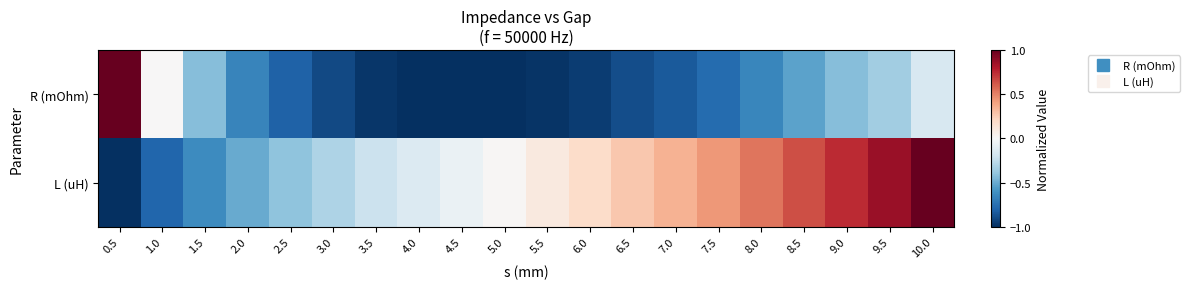

Which has a higher value, 1.0 or 7.0?

1.0